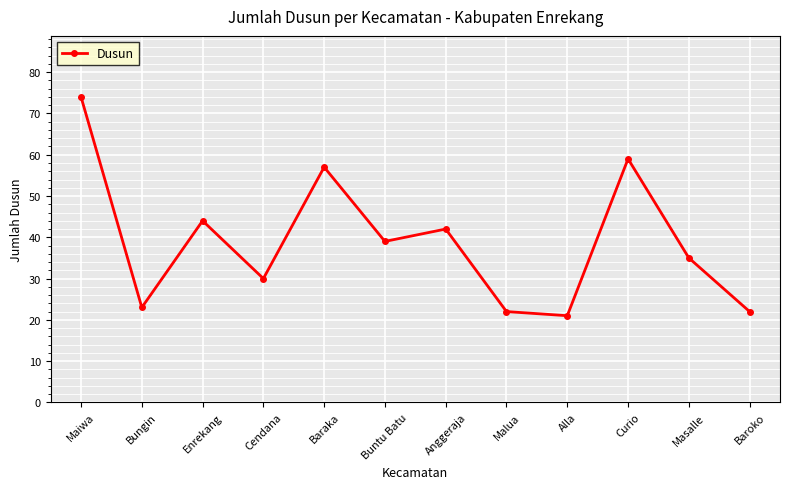

Between Buntu Batu and Curio, which is larger?

Curio